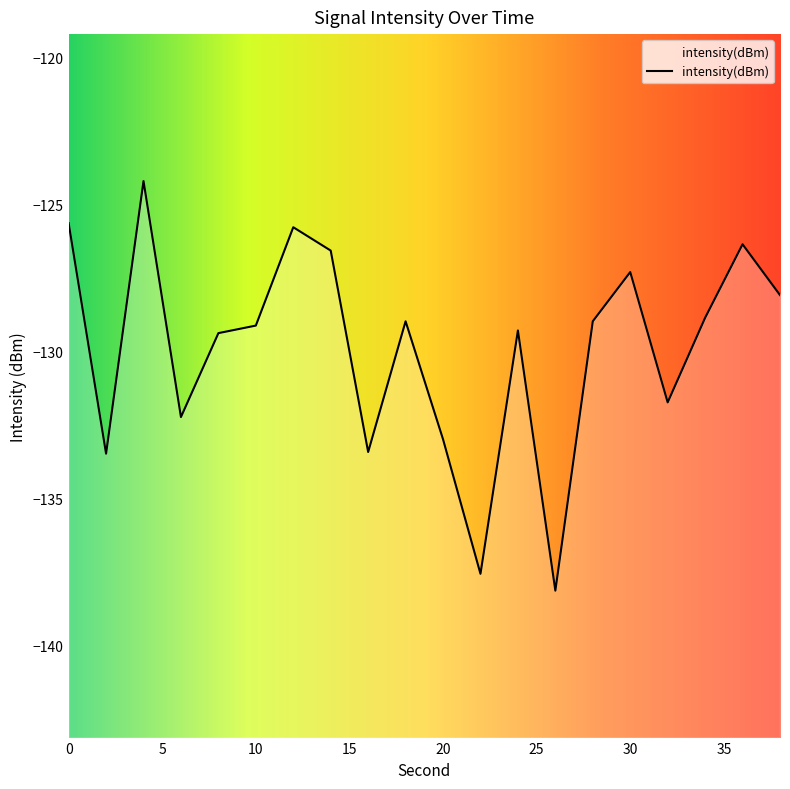

What is the difference between the maximum and second lowest values?

13.4